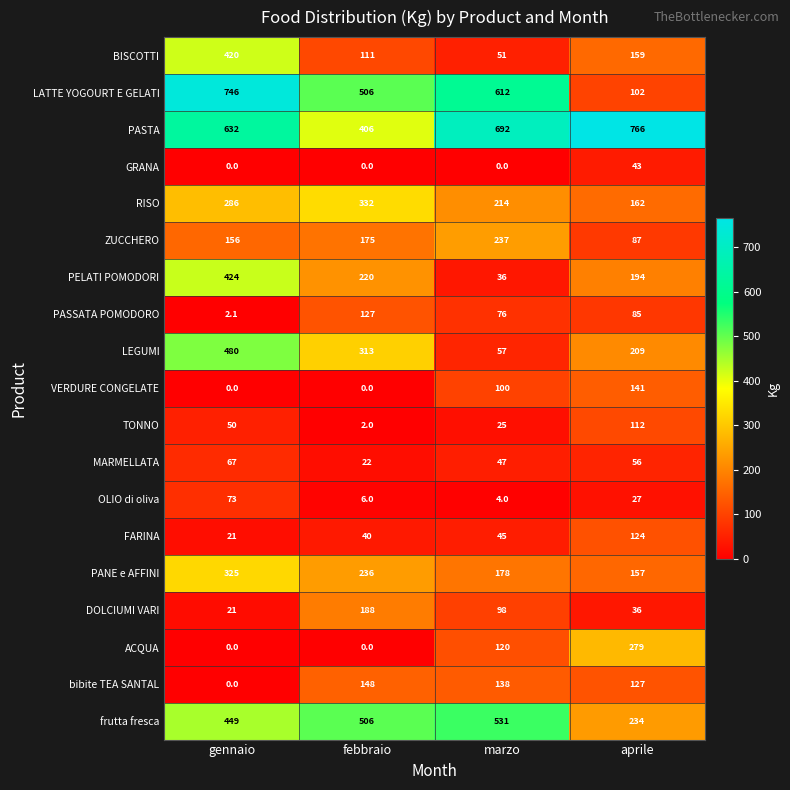

What is the total value across all series at febbraio?

3338.0